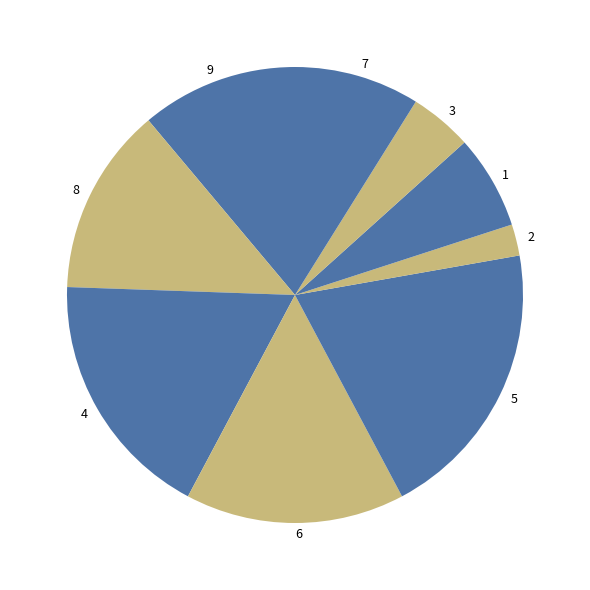

Which category has the biggest portion of the pie?

5